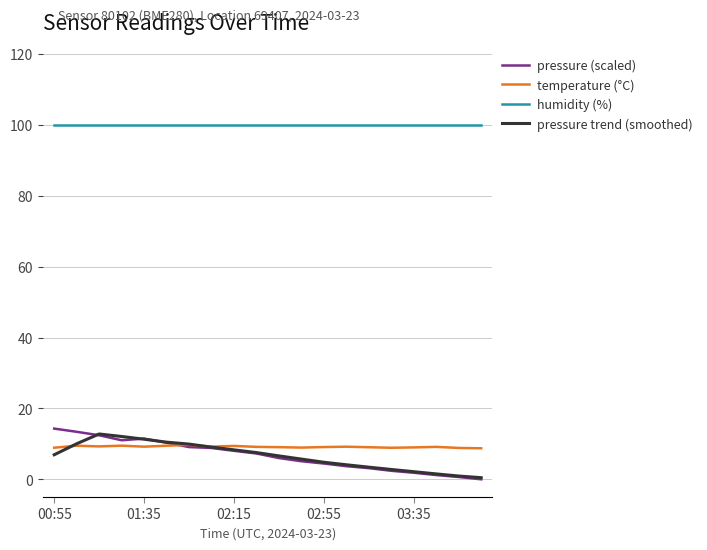

Which series has the largest total across all categories?

humidity (%)